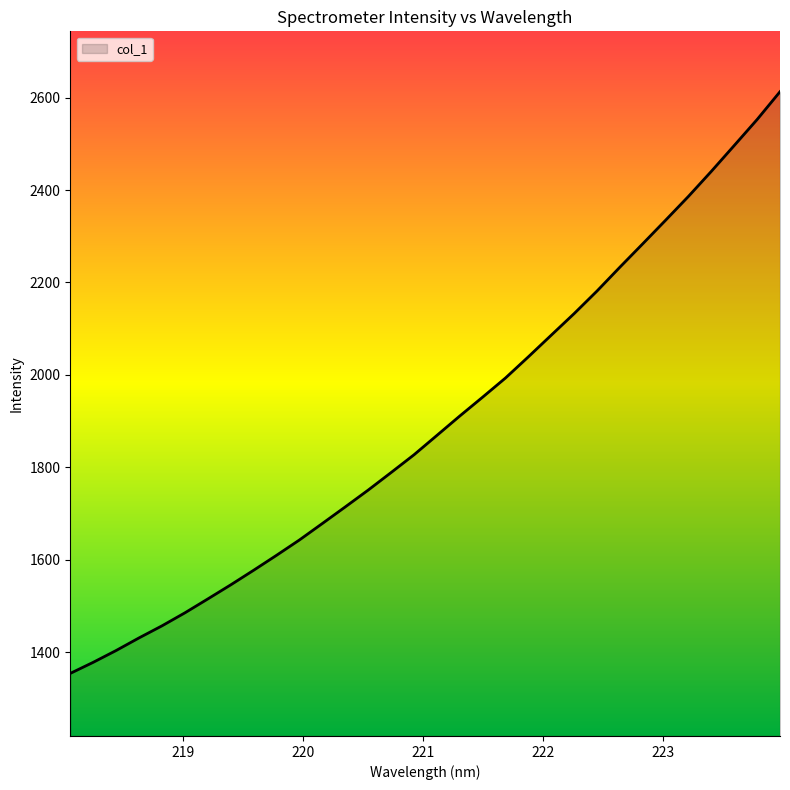

What is the minimum value shown in the chart?

1354.1